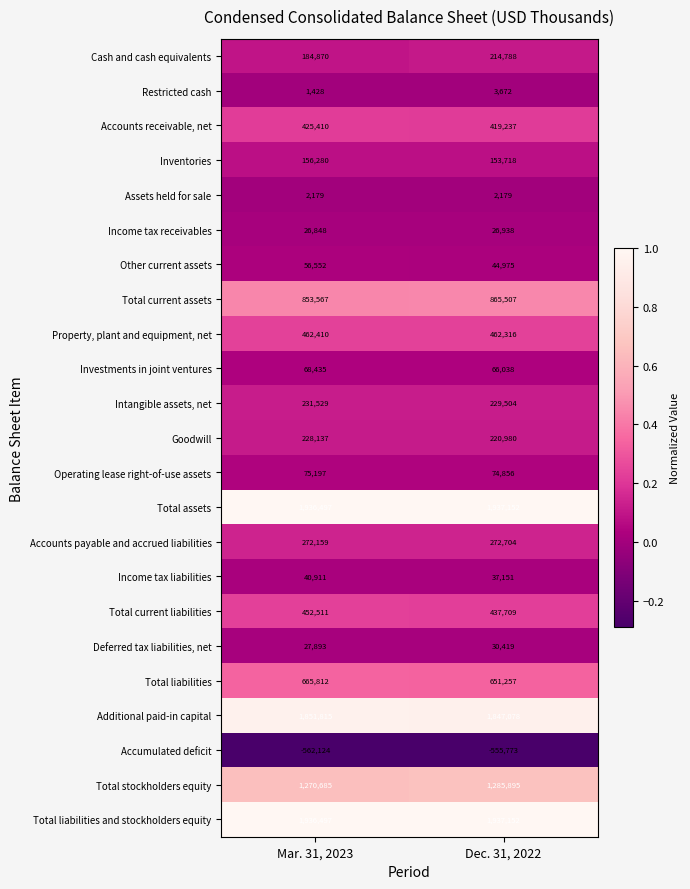

Rank the categories by Total liabilities and stockholders equity value from lowest to highest.

Mar. 31, 2023, Dec. 31, 2022